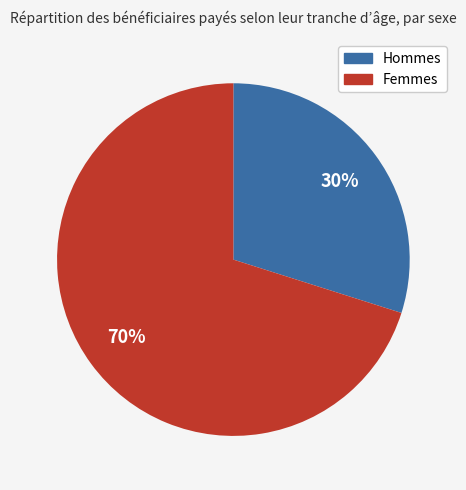

To the nearest percent, what is the difference between the largest and smallest slice percentages?

40%